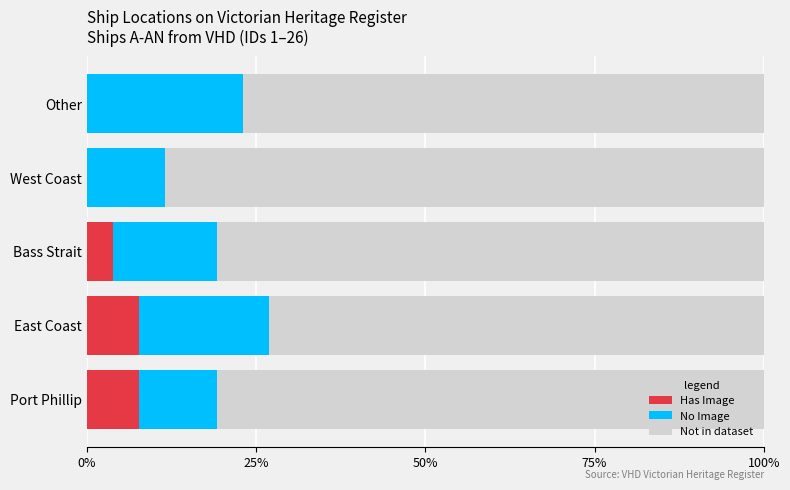

What is the total value across all series at West Coast?

100.0